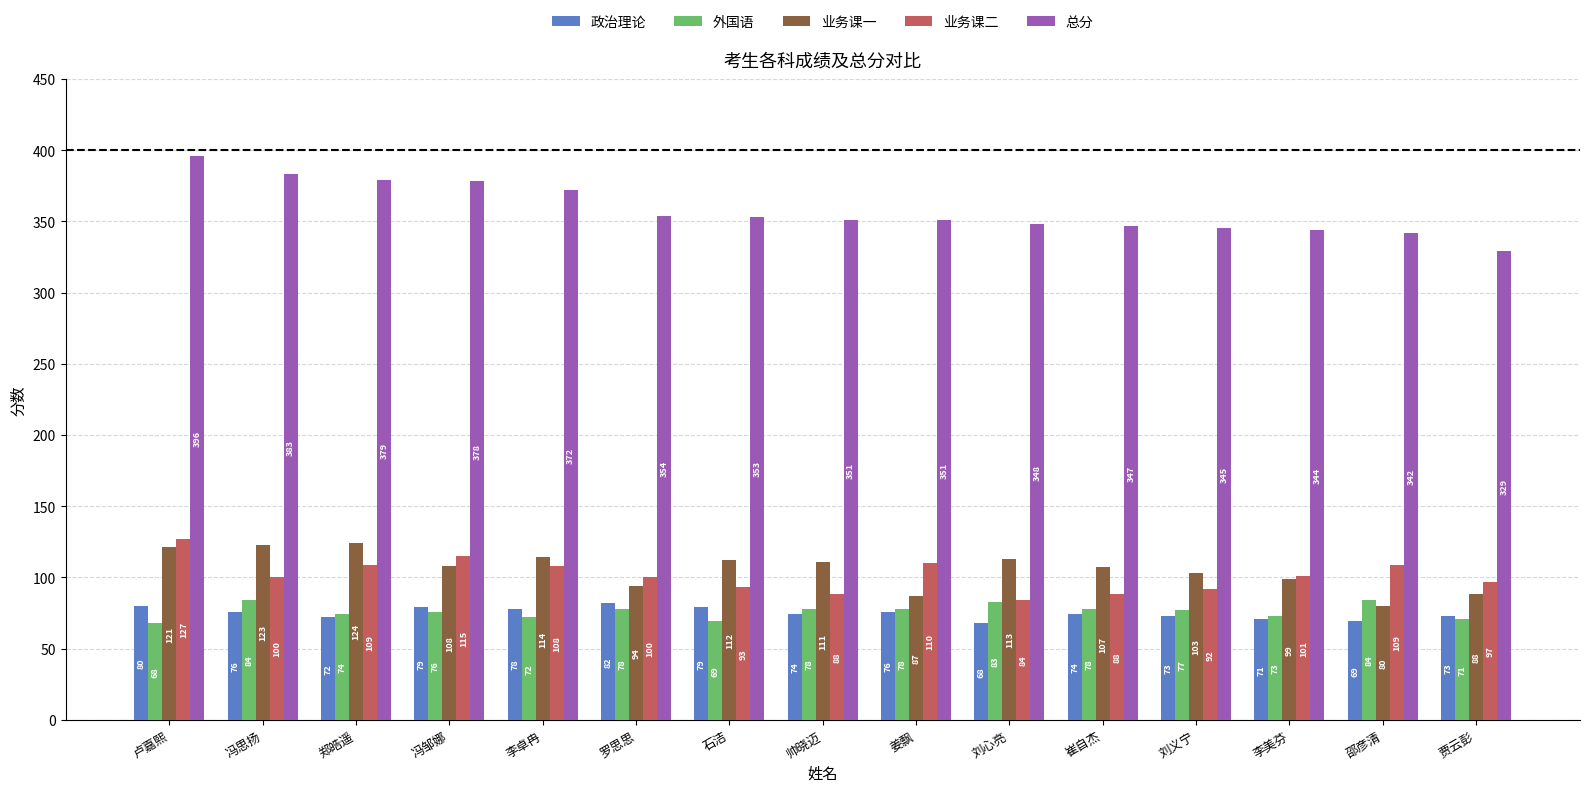

List the series in order of their peak value, lowest first.

政治理论, 外国语, 业务课一, 业务课二, 总分